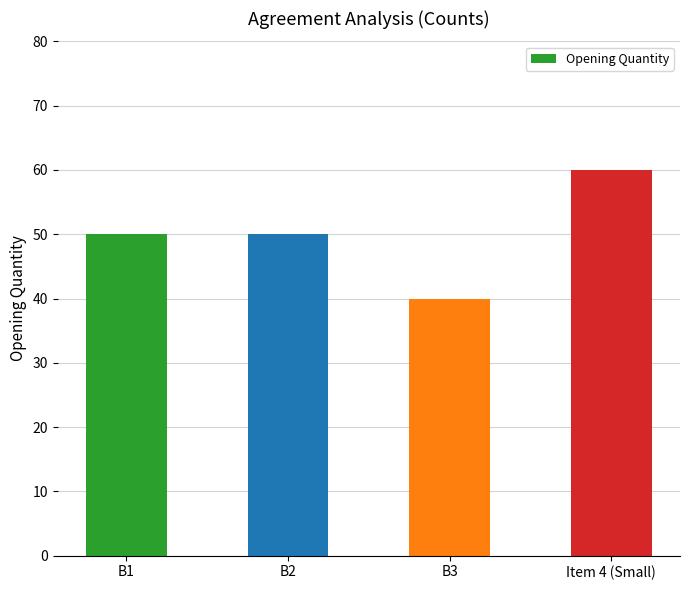

What is the ratio of the value at B1 to the value at Item 4 (Small)?

0.8